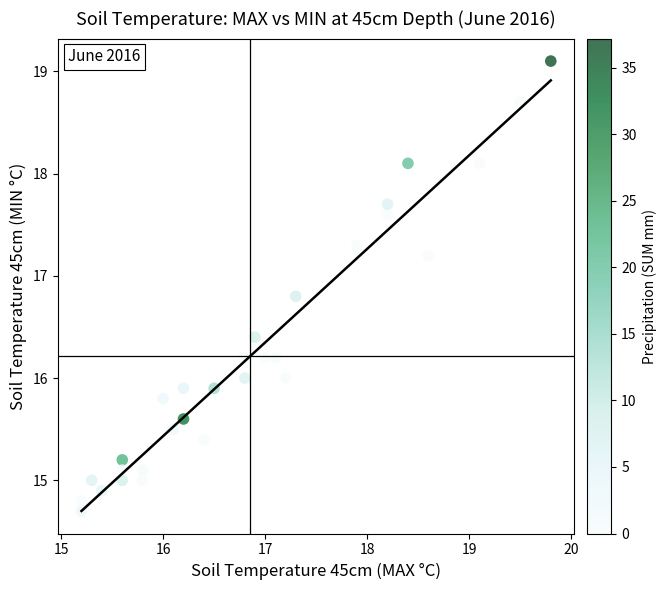

What is the range of Y values (max minus min)?

4.4